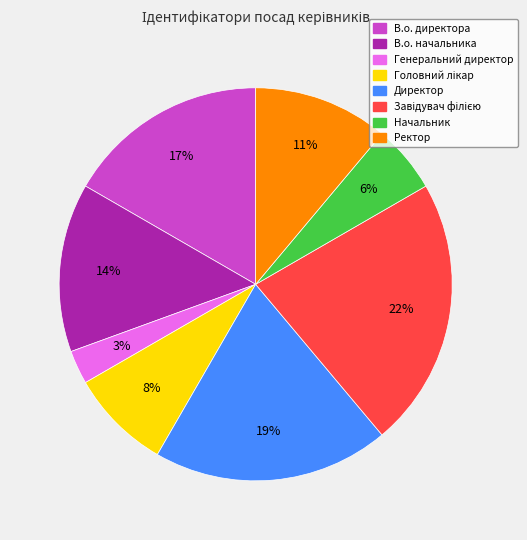

Is Ректор the majority of the pie?

No